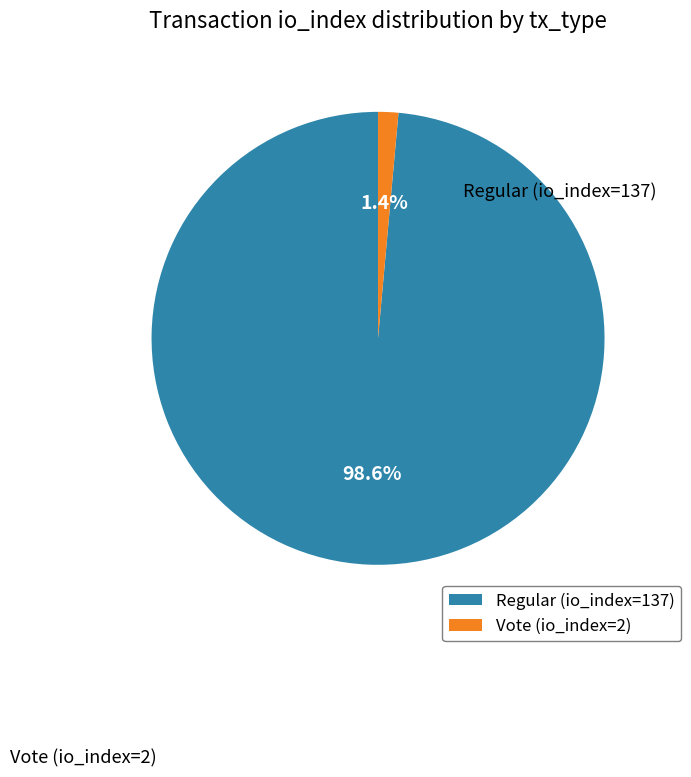

To the nearest percent, what is the combined percentage of Vote (io_index=2) and Regular (io_index=137)?

100%